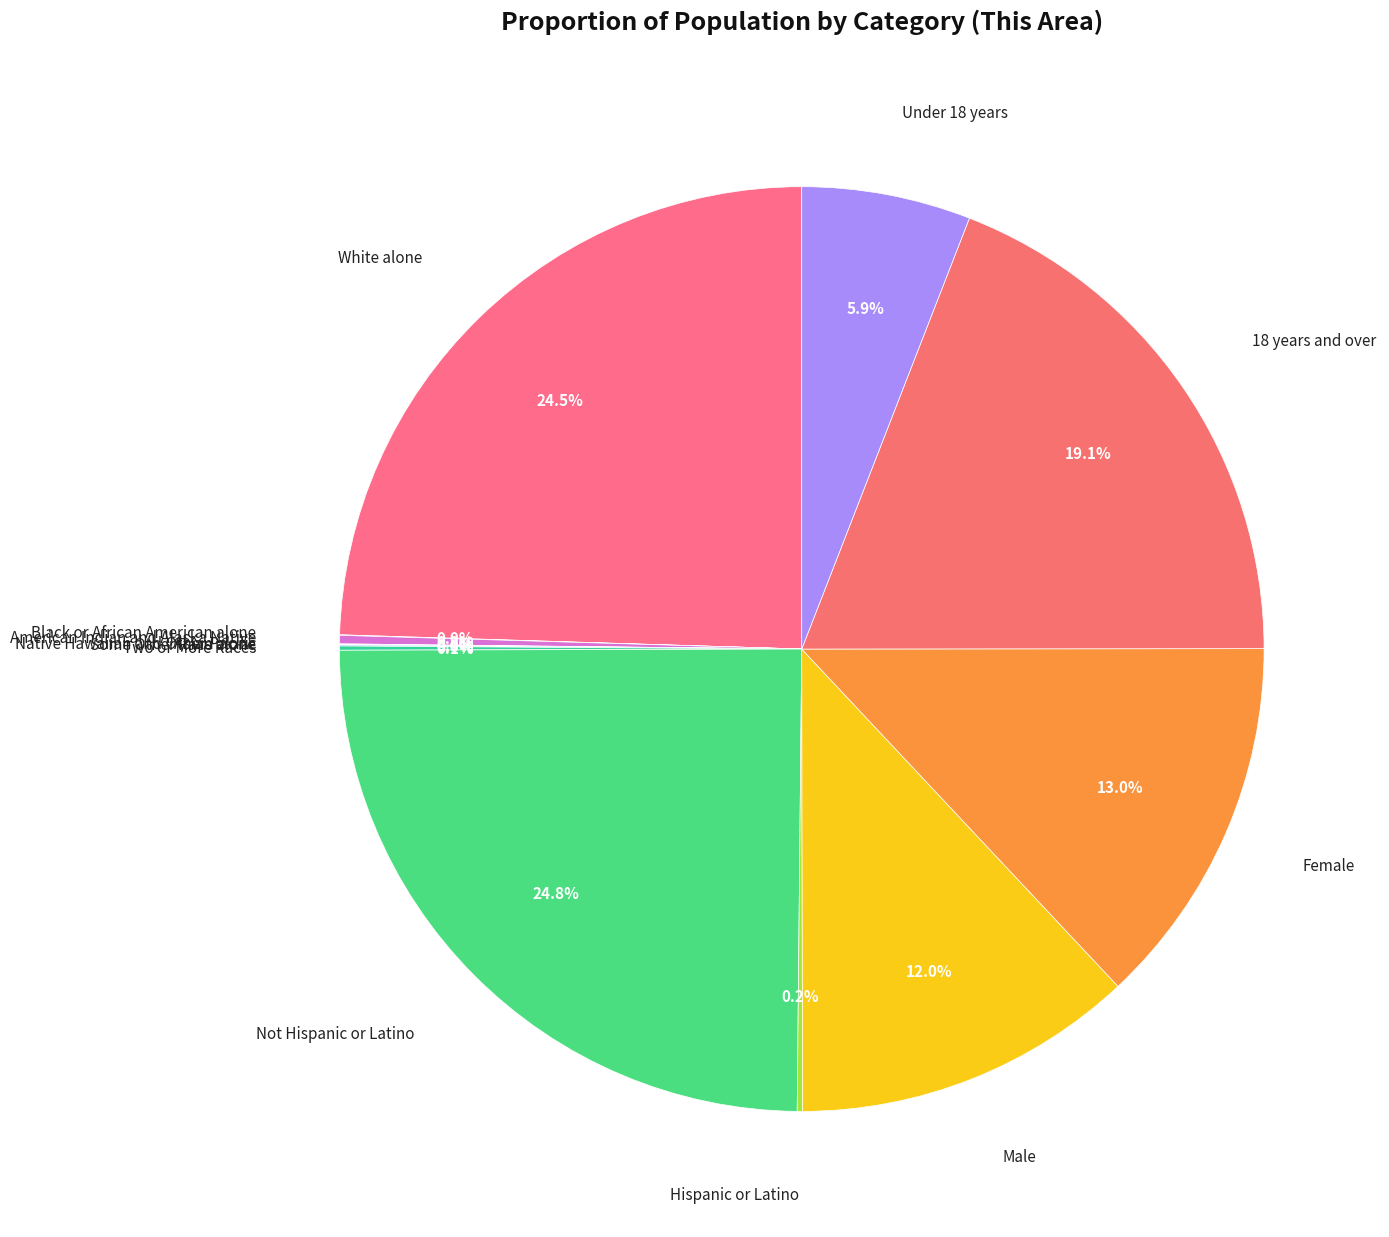

Does American Indian and Alaska Native account for over 50% of the chart?

No